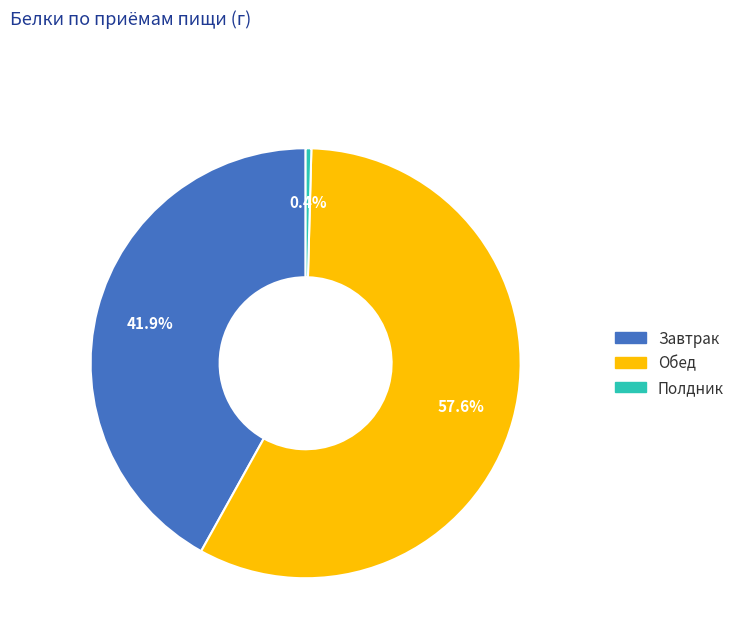

What percentage is the Обед slice, to the nearest percent?

58%